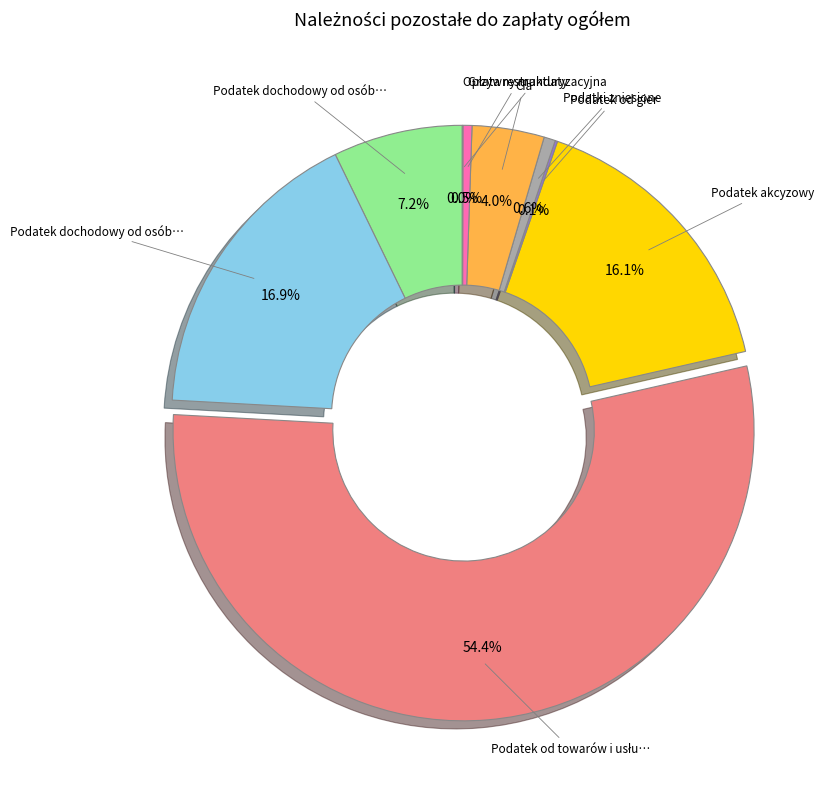

Is there a majority slice in this chart?

Yes